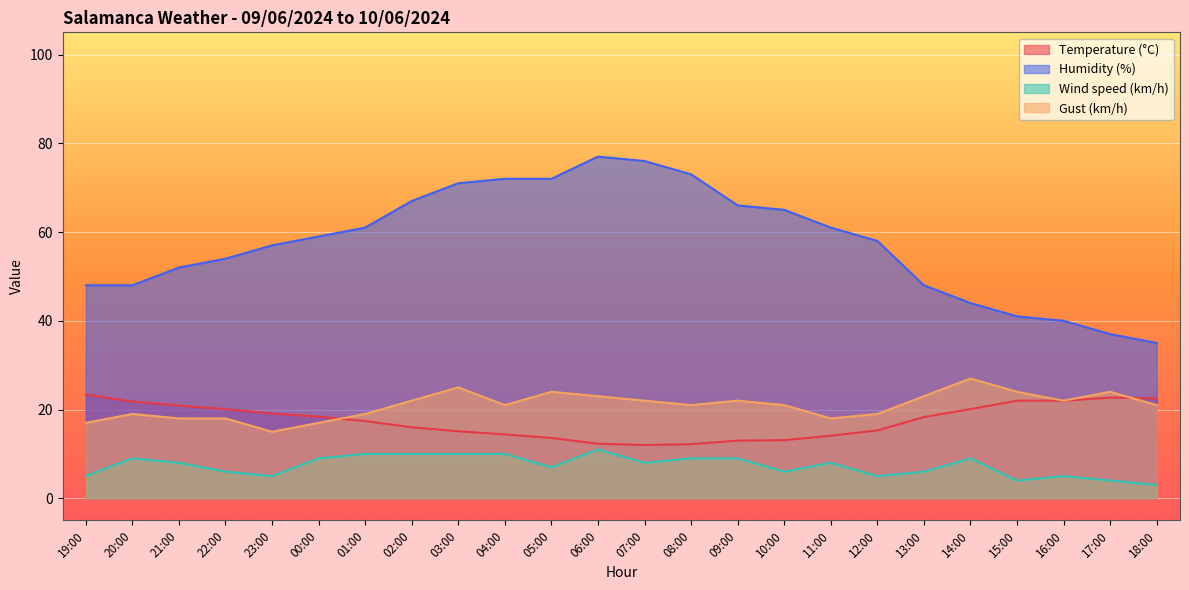

Reading left to right, transcribe all the data shown in this chart.

Temperature (°C): 23.4	21.8	20.9	20.1	19.1	18.4	17.4	16.0	15.1	14.4	13.6	12.3	12.0	12.2	13.0	13.1	14.1	15.3	18.3	20.1	22.0	22.0	22.7	22.5
Humidity (%): 48.0	48.0	52.0	54.0	57.0	59.0	61.0	67.0	71.0	72.0	72.0	77.0	76.0	73.0	66.0	65.0	61.0	58.0	48.0	44.0	41.0	40.0	37.0	35.0
Wind speed (km/h): 5.0	9.0	8.0	6.0	5.0	9.0	10.0	10.0	10.0	10.0	7.0	11.0	8.0	9.0	9.0	6.0	8.0	5.0	6.0	9.0	4.0	5.0	4.0	3.0
Gust (km/h): 17.0	19.0	18.0	18.0	15.0	17.0	19.0	22.0	25.0	21.0	24.0	23.0	22.0	21.0	22.0	21.0	18.0	19.0	23.0	27.0	24.0	22.0	24.0	21.0